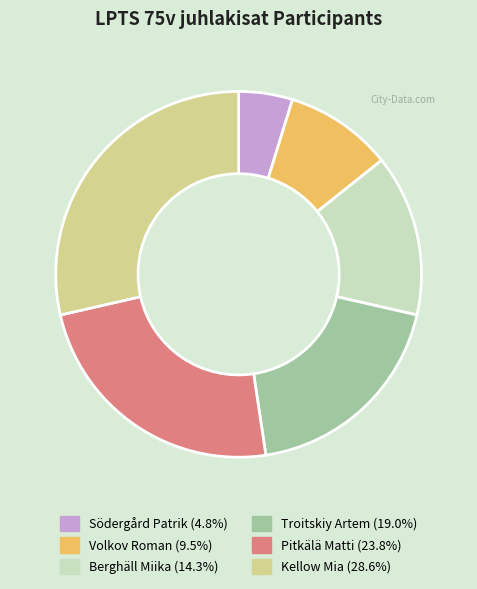

Rank the categories by value from highest to lowest.

Kellow Mia, Pitkälä Matti, Troitskiy Artem, Berghäll Miika, Volkov Roman, Södergård Patrik